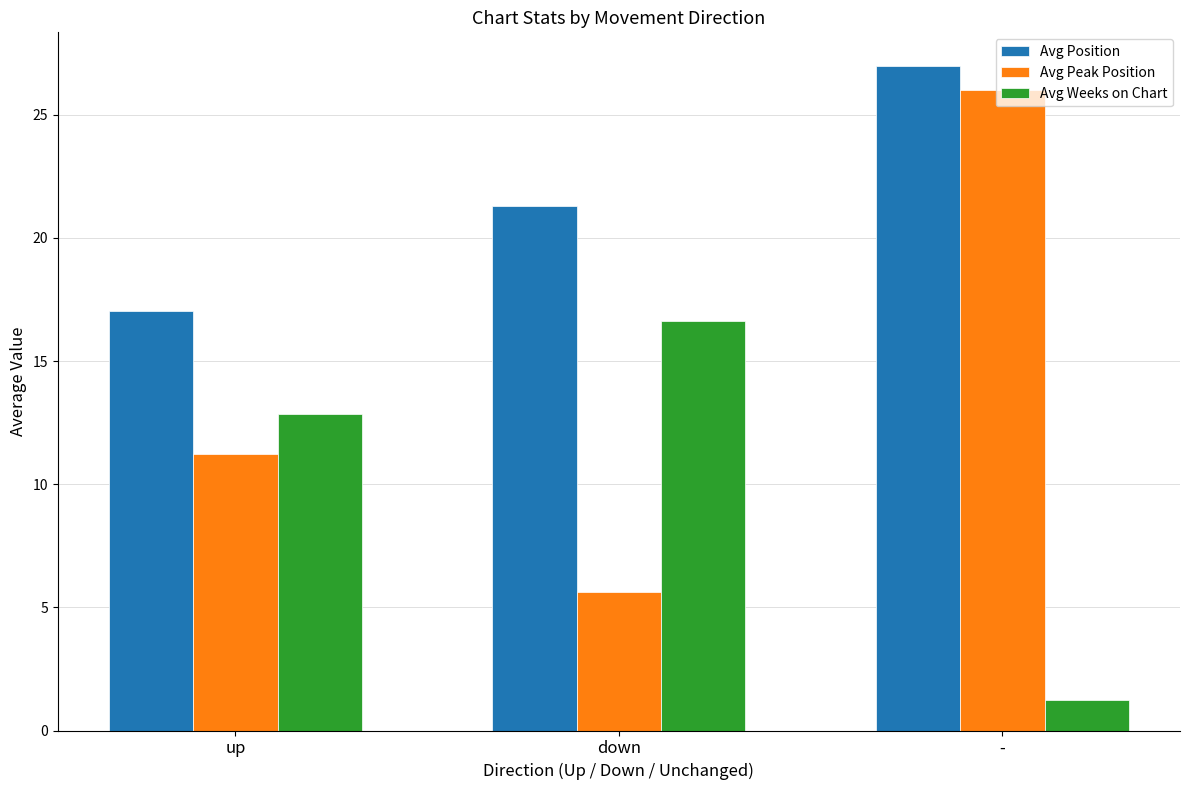

What is the maximum value for Avg Peak Position?

26.0